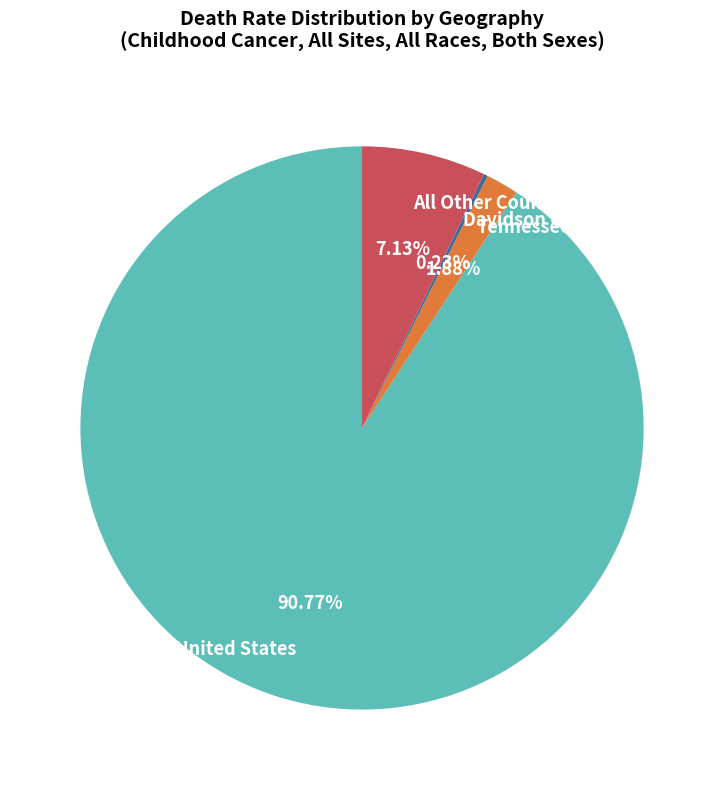

Is the sum of All Other Counties (3 or fewer) and Tennessee greater than half?

No